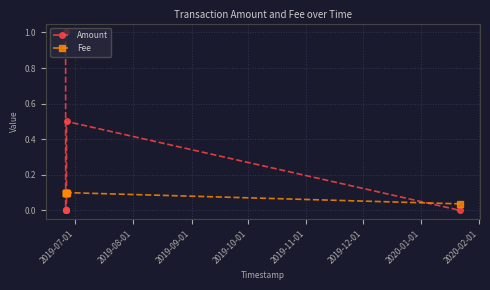

Which series has the largest range (max minus min)?

Amount